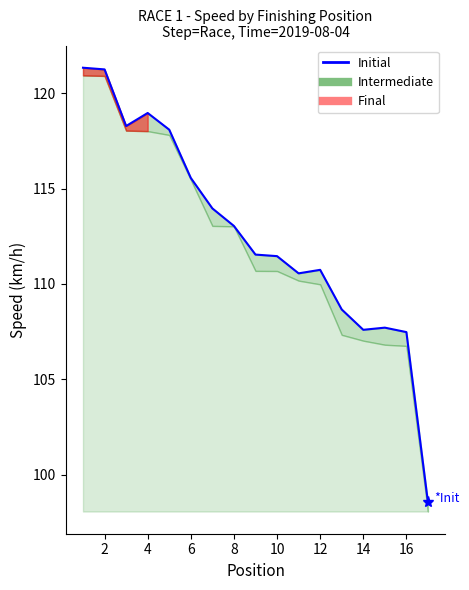

What is the smallest value displayed?

98.6